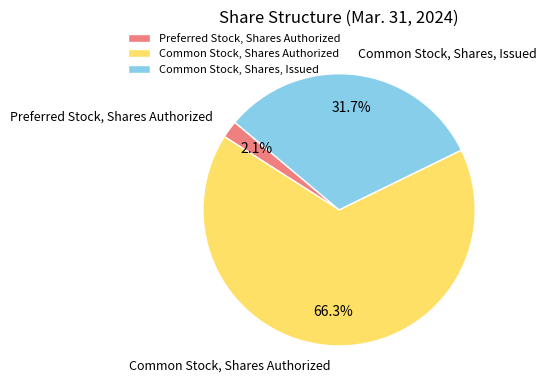

Approximately how many times larger is the value at Common Stock, Shares, Issued compared to Common Stock, Shares Authorized?

0.5